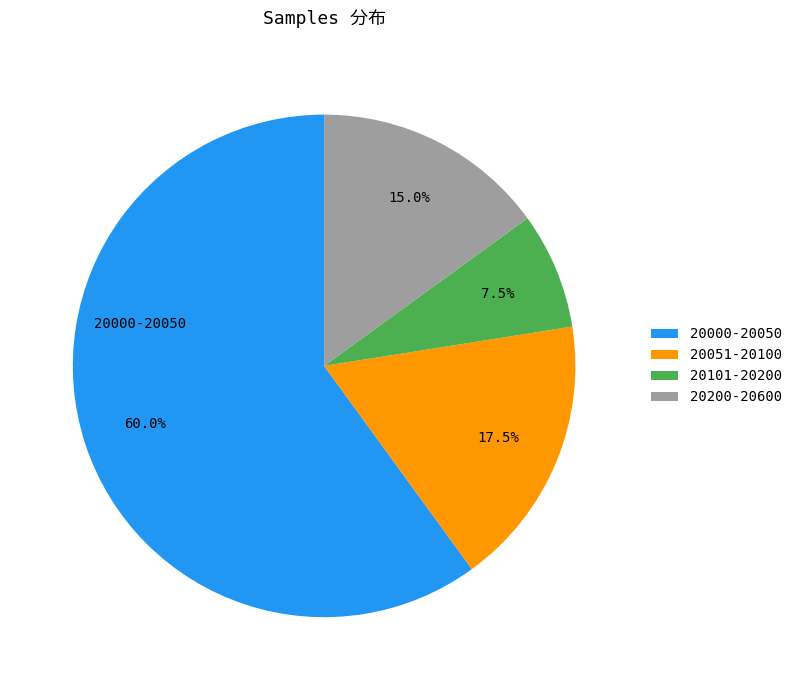

Which slice is the largest?

20000-20050